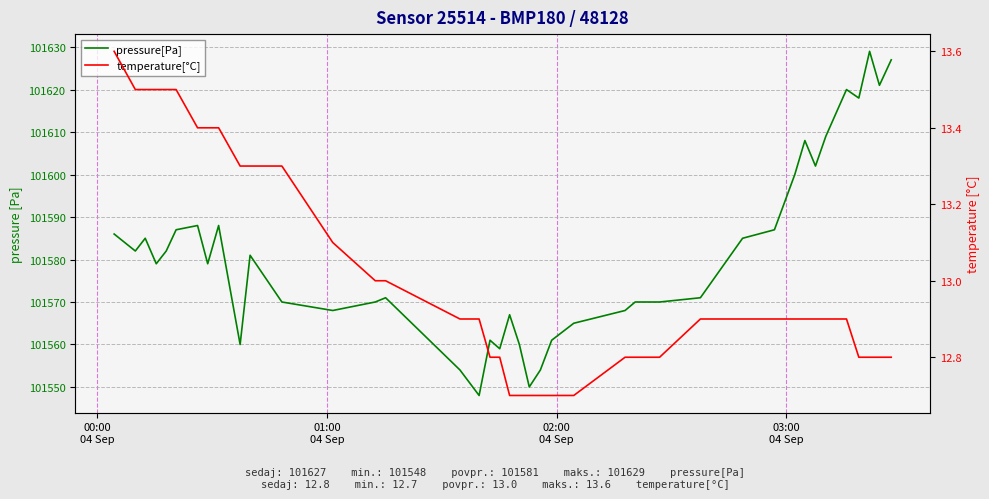

List the series in order of their overall mean, lowest first.

temperature[°C], pressure[Pa]